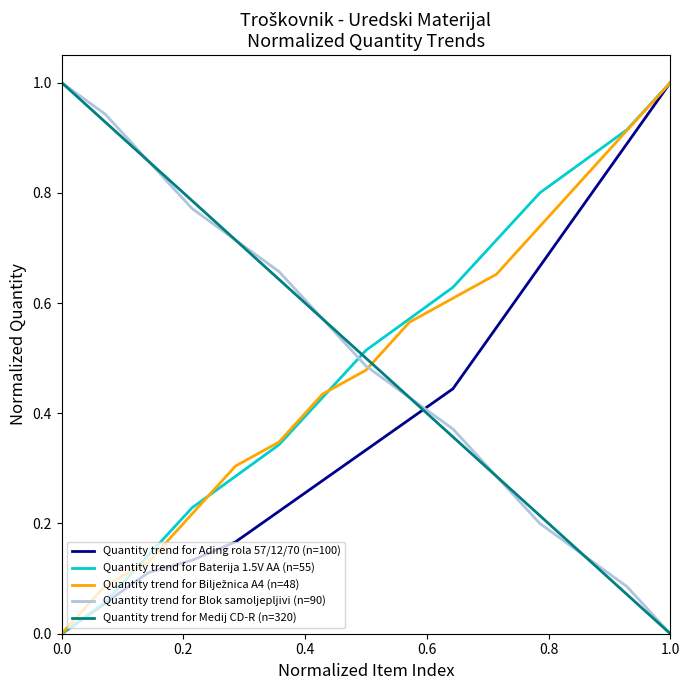

How many times do Quantity trend for Baterija 1.5V AA (n=55) and Quantity trend for Medij CD-R (n=320) cross each other?

1